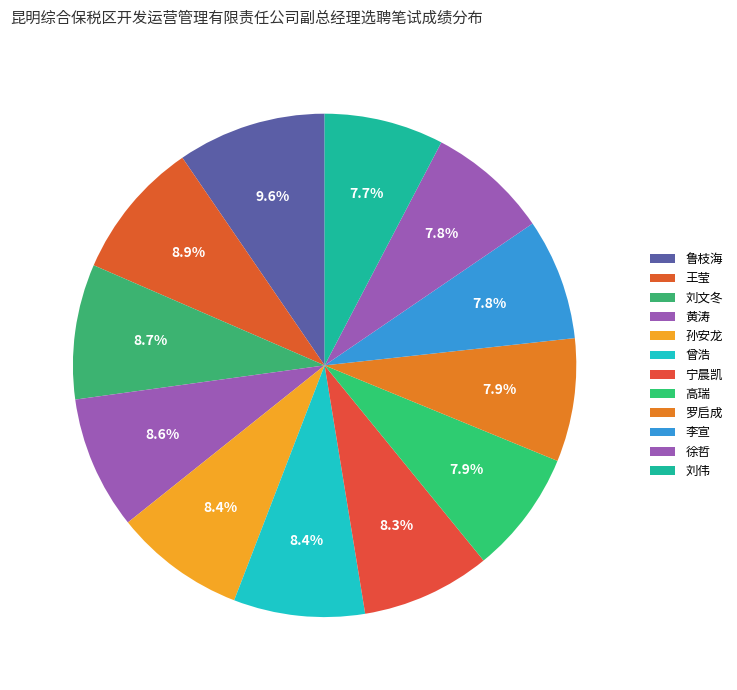

How many segments does this pie chart have?

12